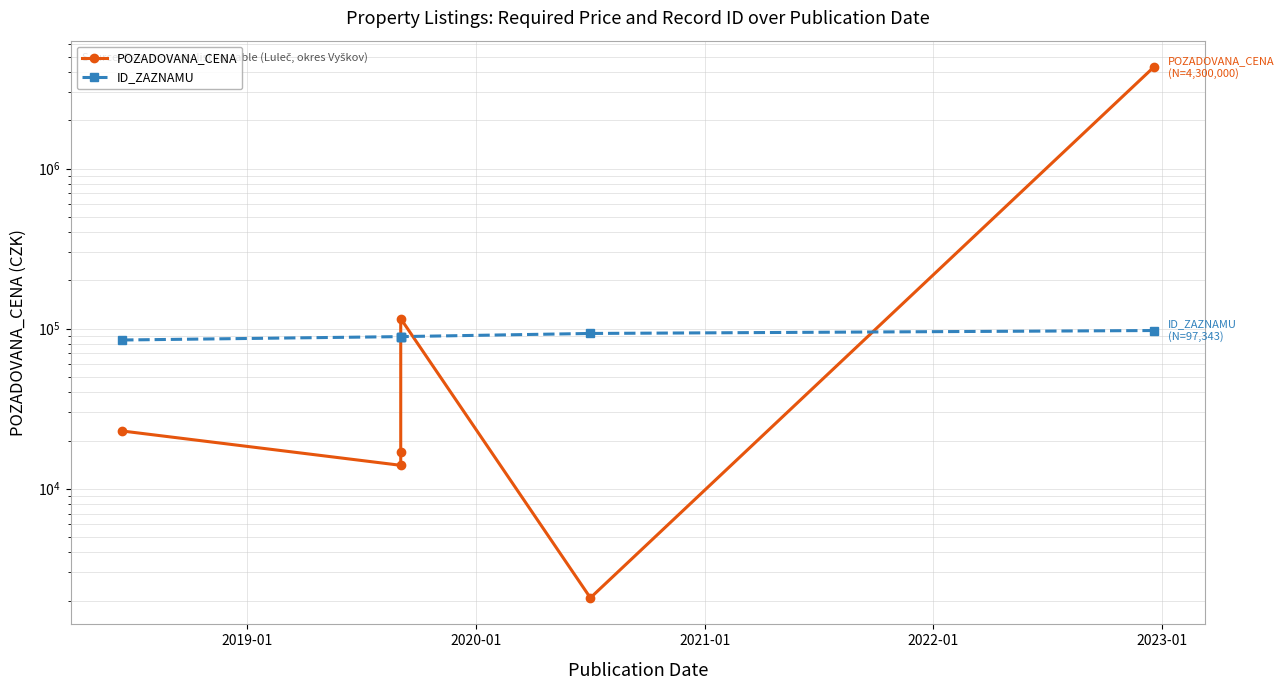

Reading left to right, list all the values displayed in this chart.

POZADOVANA_CENA: 22940	14000	17000	115500	2080	4300000
ID_ZAZNAMU: 84927	89177	89174	89173	93321	97343